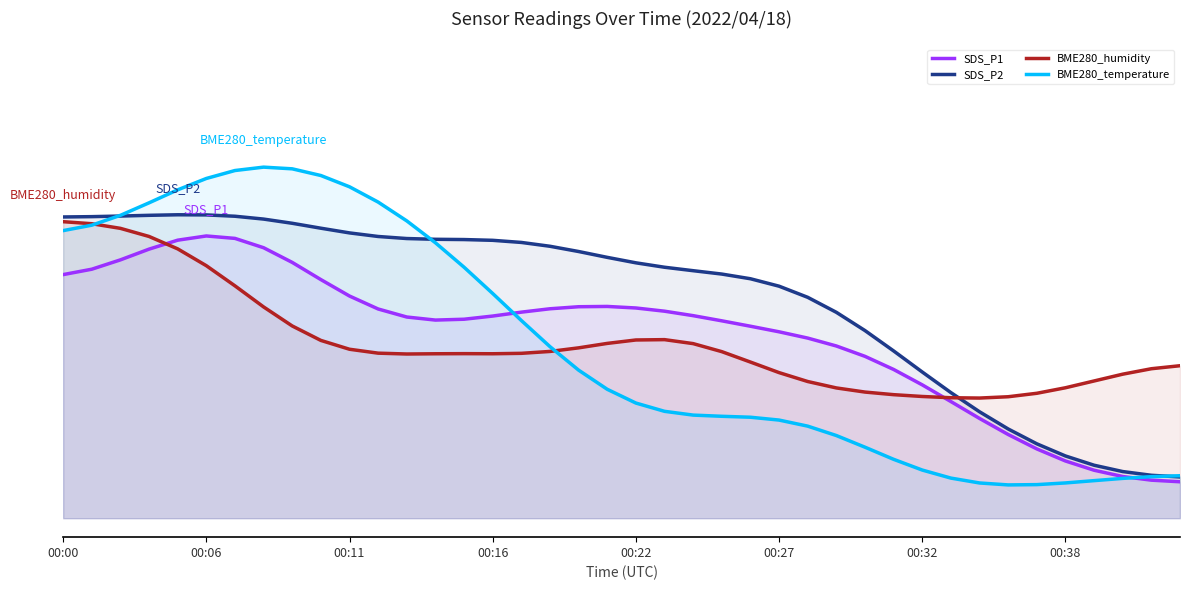

Is the value of SDS_P2 at 13 greater than the value of BME280_temperature at 13?

Yes